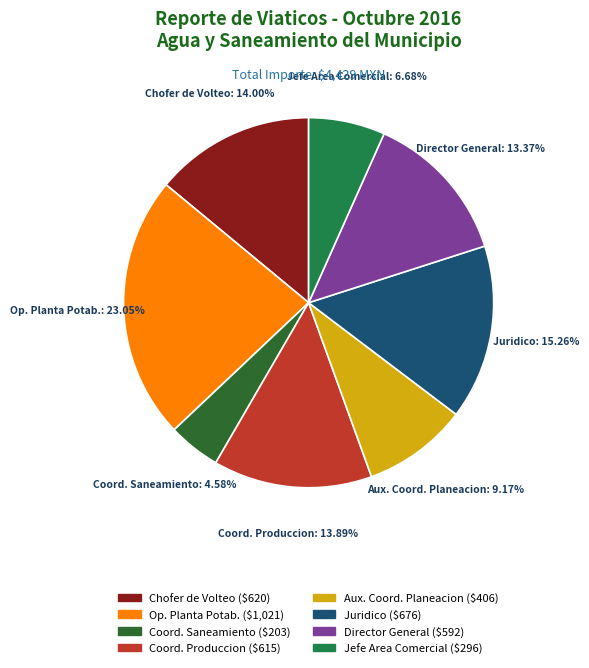

Which category has the smallest portion of the pie?

Coord. Saneamiento